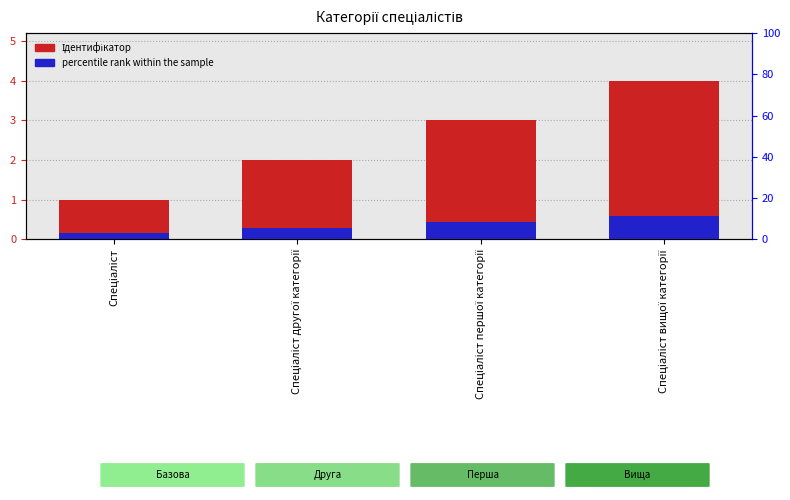

Which series has the largest total across all categories?

Ідентифікатор